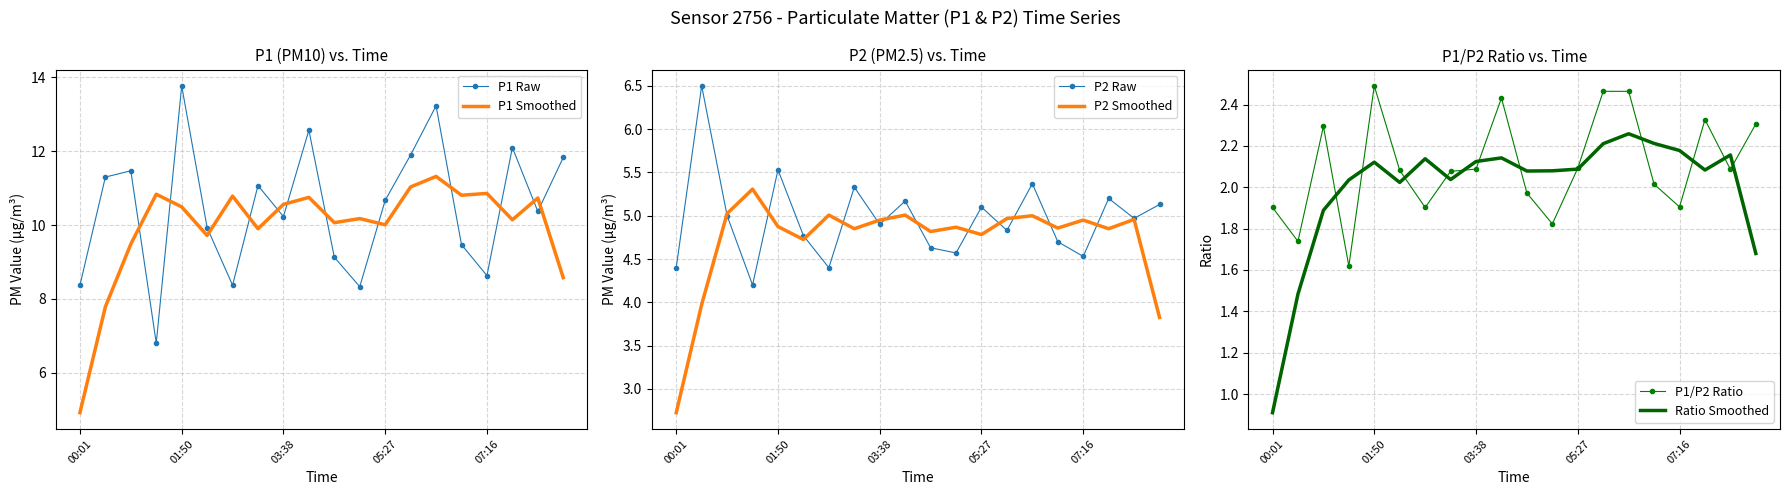

Read the P1 Raw value at 00:01.

8.4